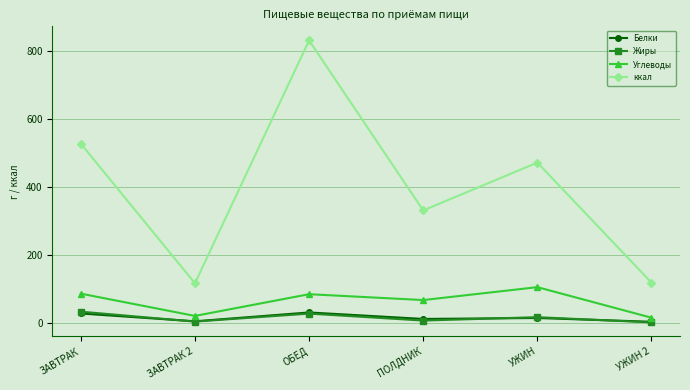

How many lines are shown in the chart?

4